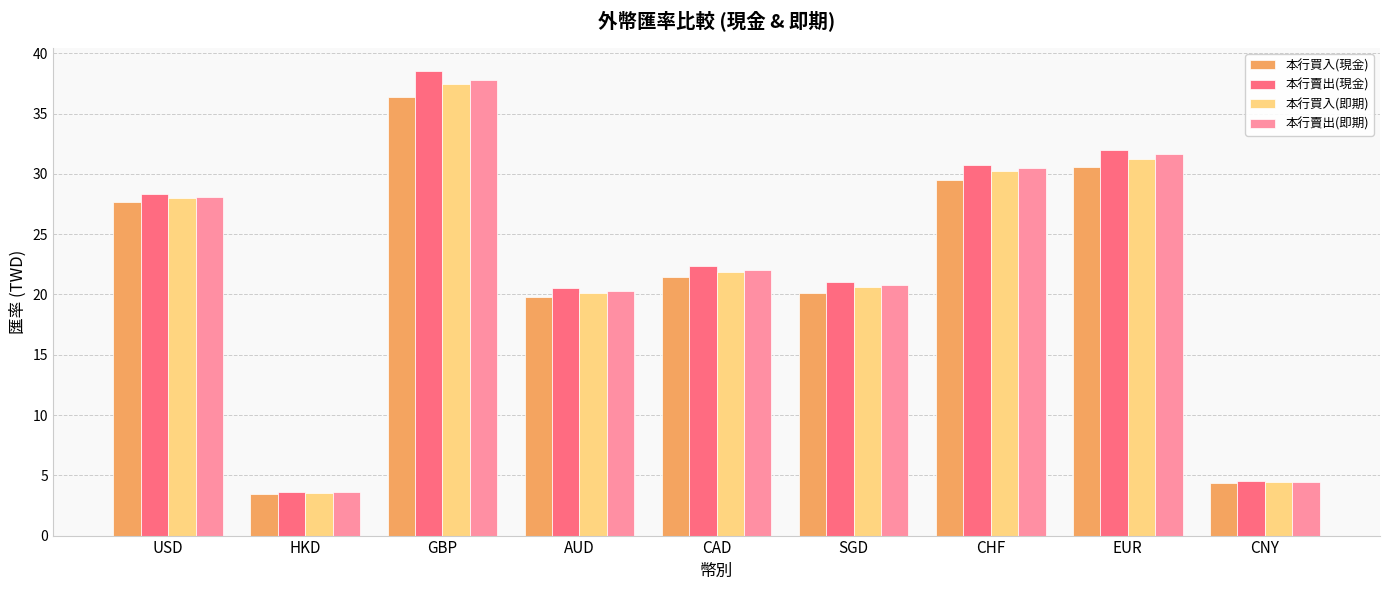

True or false: 本行買入(現金) has a value of 19.8 at AUD.

True